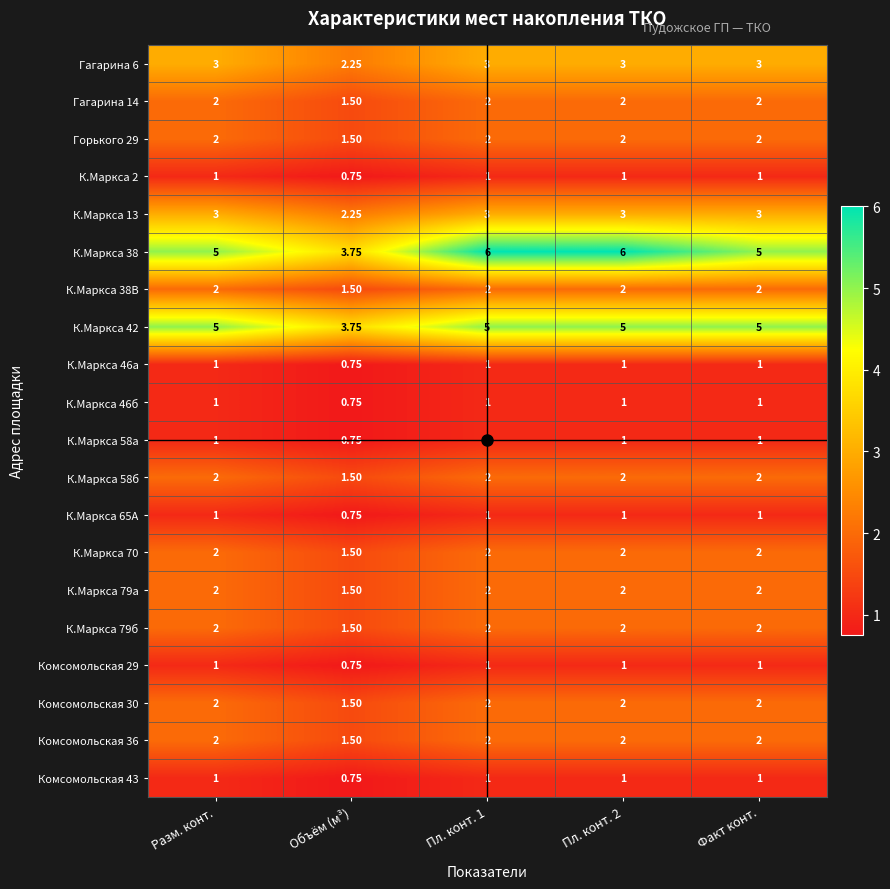

Which category has the lowest value across all series?

Объём (м³)